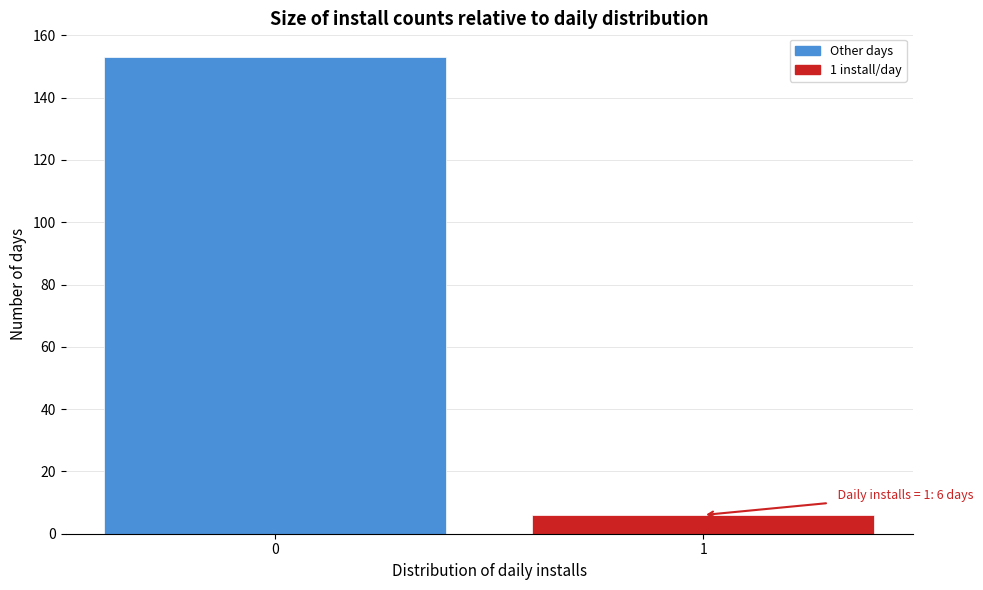

Reading left to right, transcribe all the data shown in this chart.

0=153	1=6